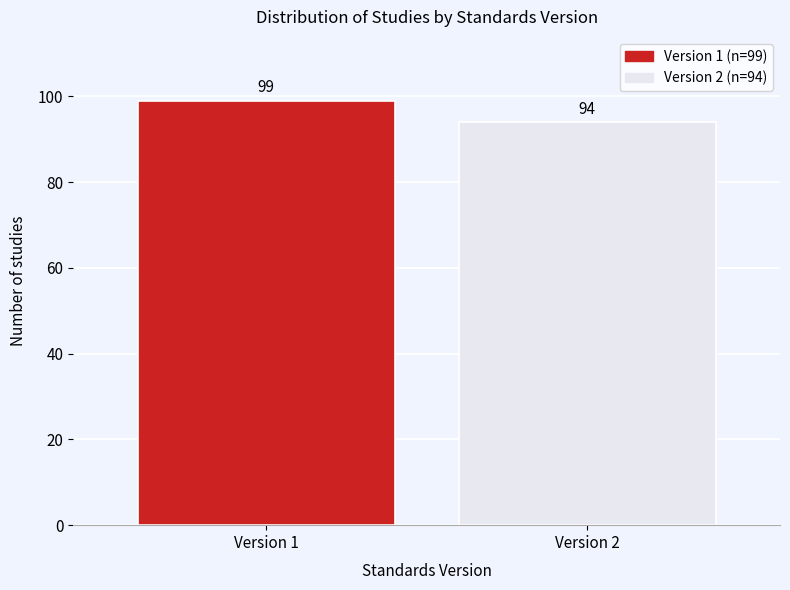

Reading left to right, list all the values displayed in this chart.

99	94